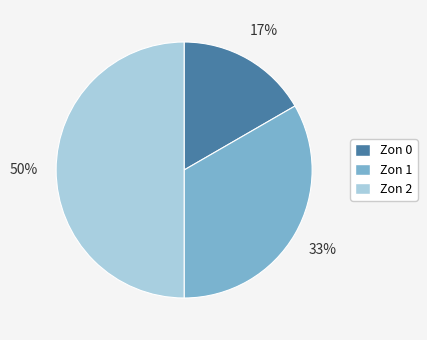

The Zon 2 slice represents 63% of the pie. True or false?

False